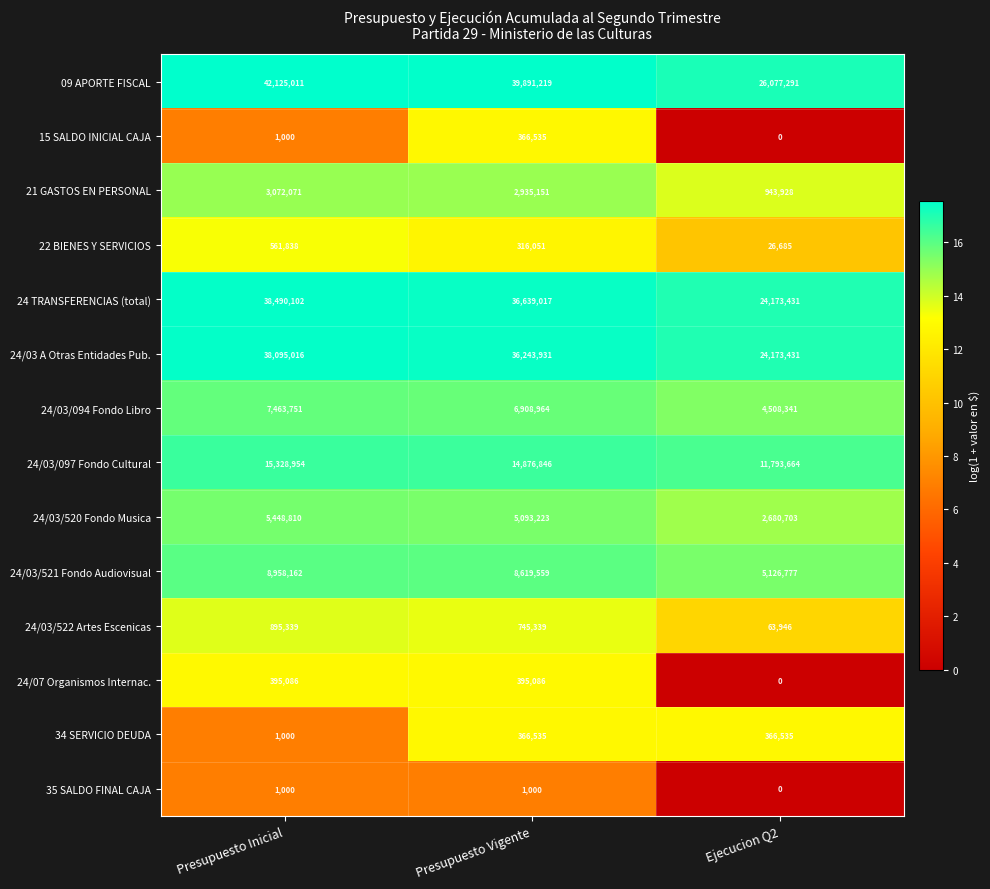

Count the number of data series in this chart.

14